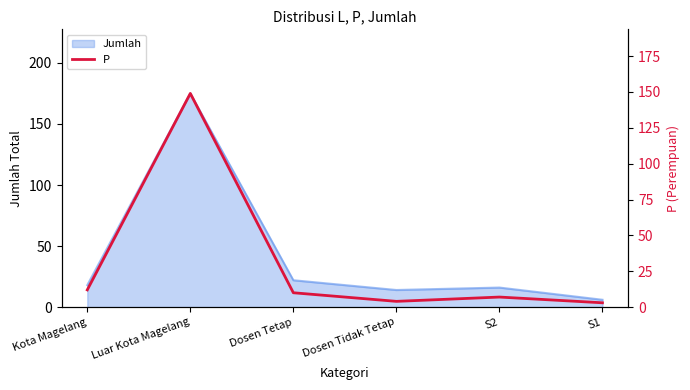

True or false: the data has more than 2 interior local peaks.

False